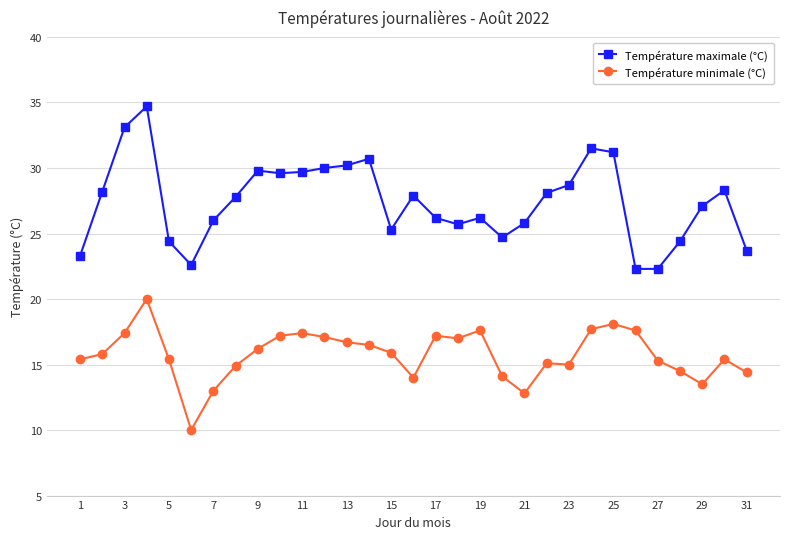

True or false: Température minimale (°C) and Température maximale (°C) cross at least once.

False